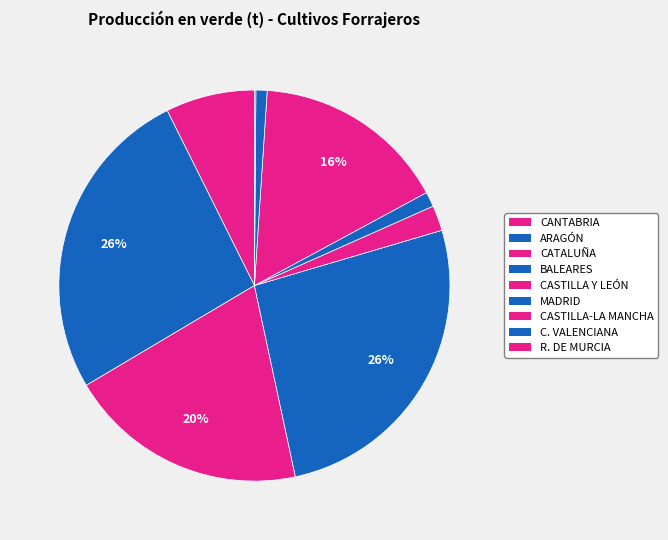

How many slices are in this pie chart?

9